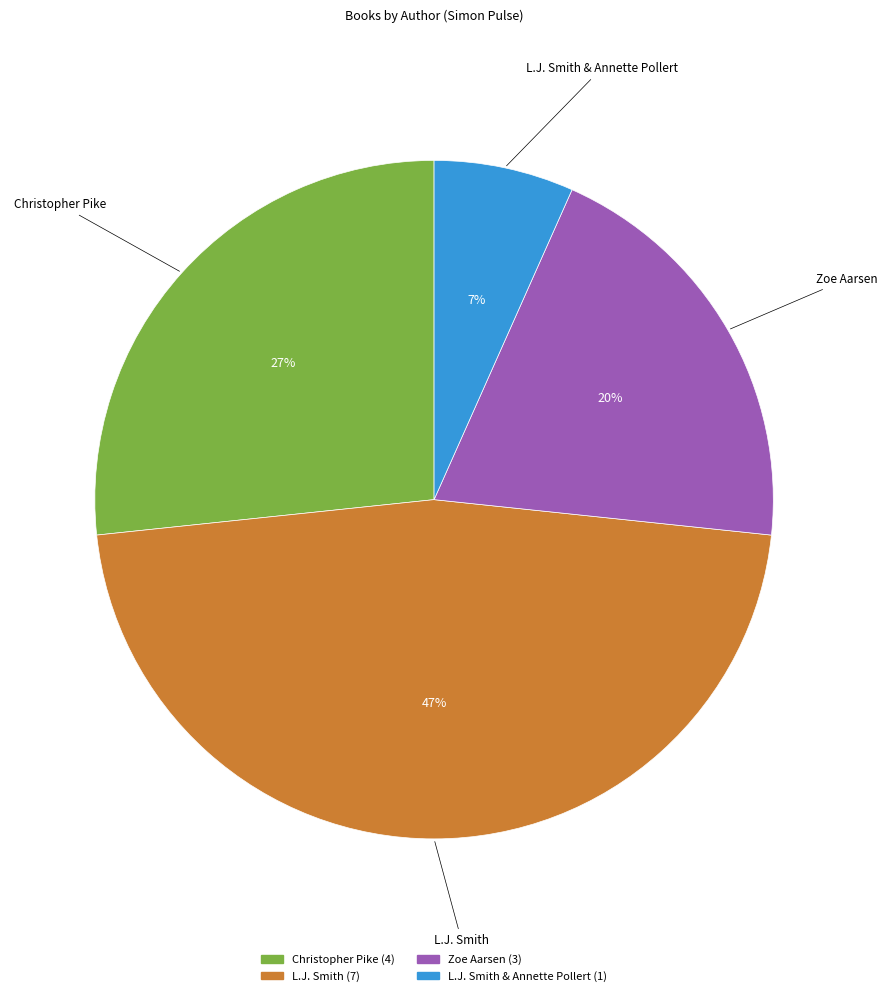

To the nearest percent, what is the average slice percentage?

25%